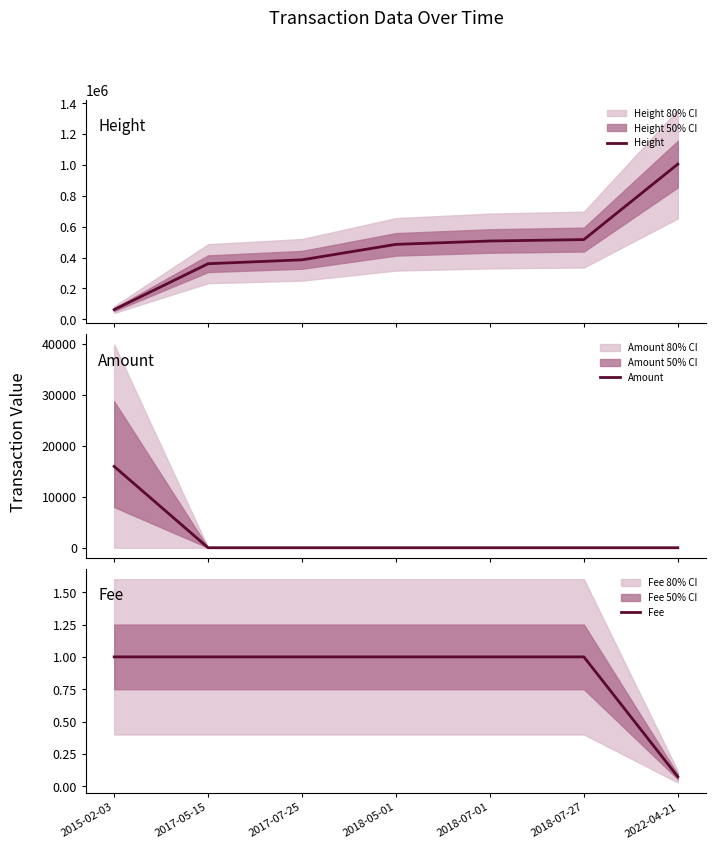

What is the sum of all Amount values?

15926.0